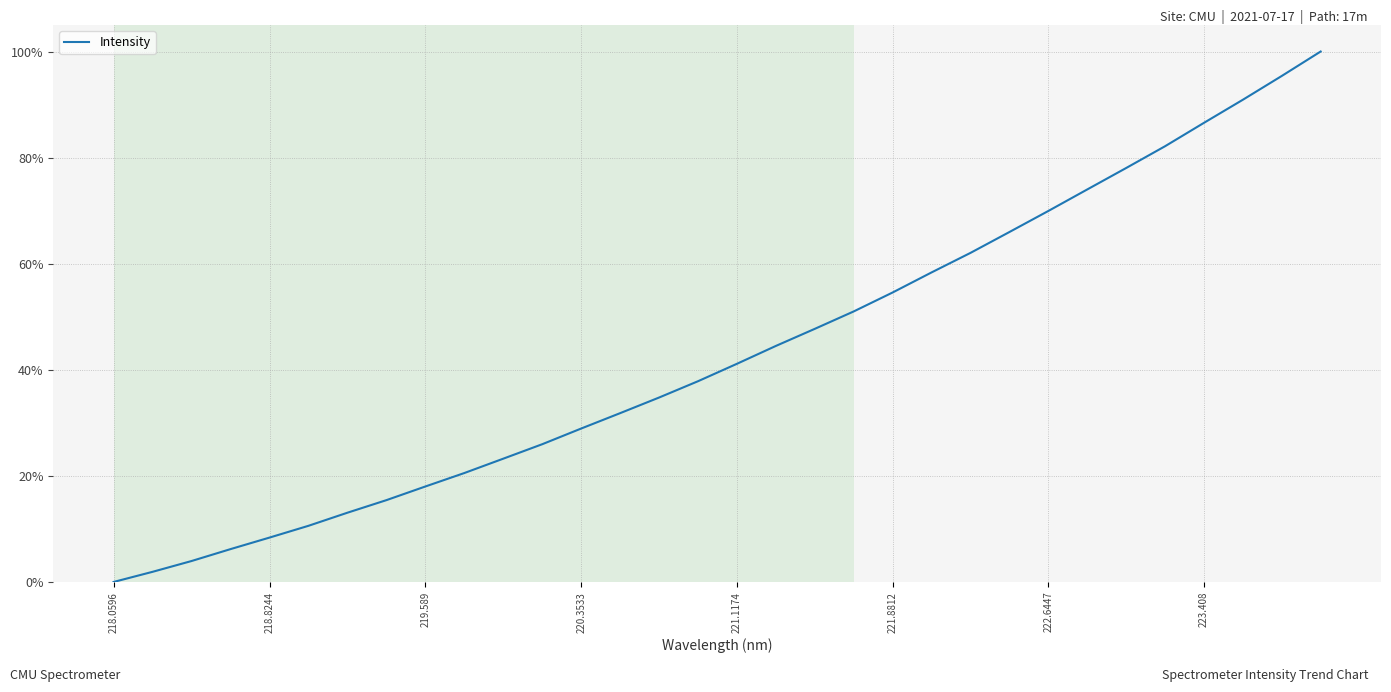

What is the label of the 32nd point from the right?

218.0596